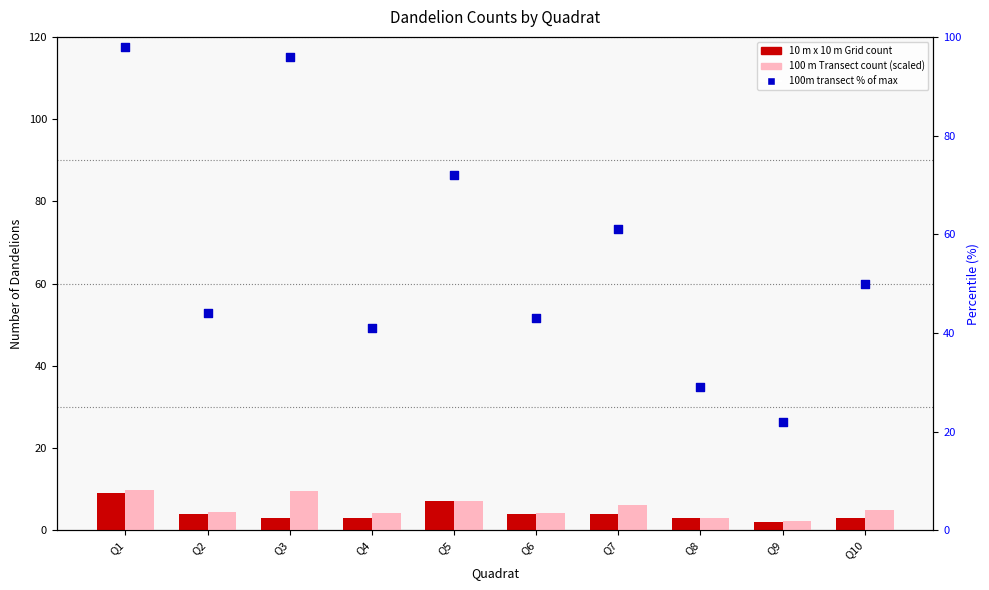

What is the total value across all series at Q7?

71.1